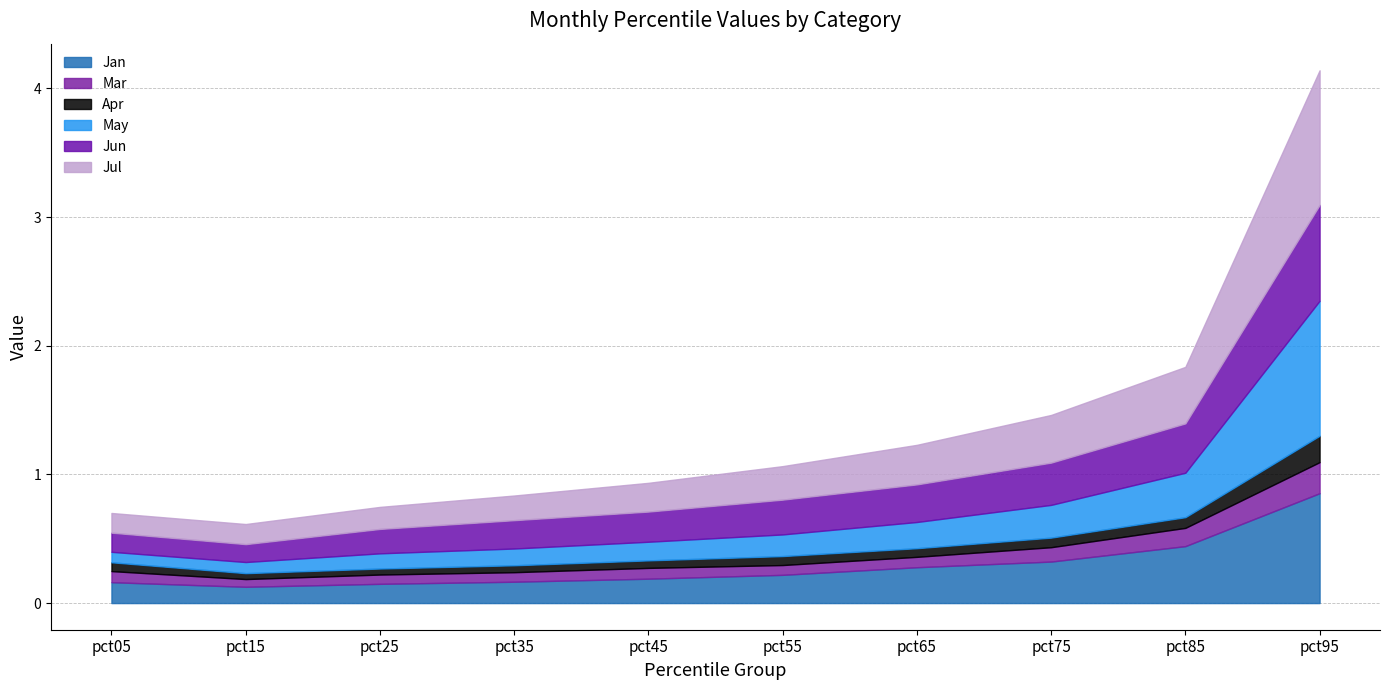

True or false: Jan has more than 0 interior local peaks.

False